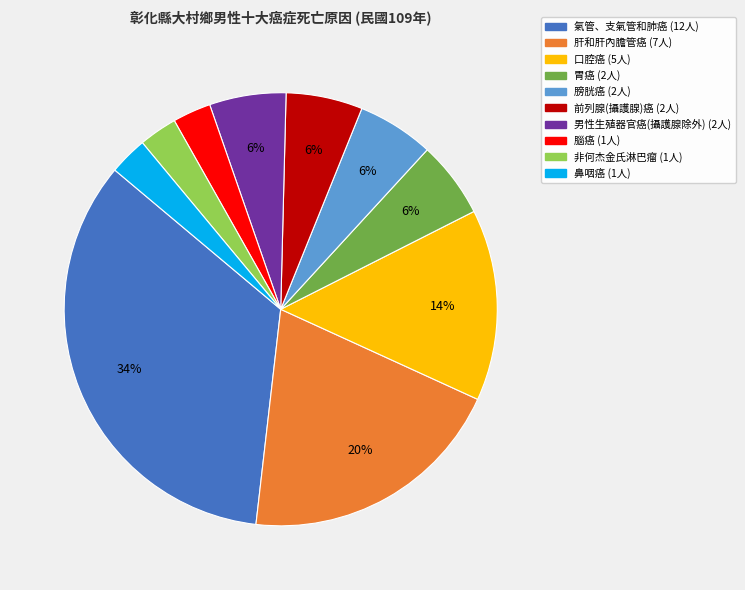

What percentage is the 氣管、支氣管和肺癌 slice, to the nearest percent?

34%